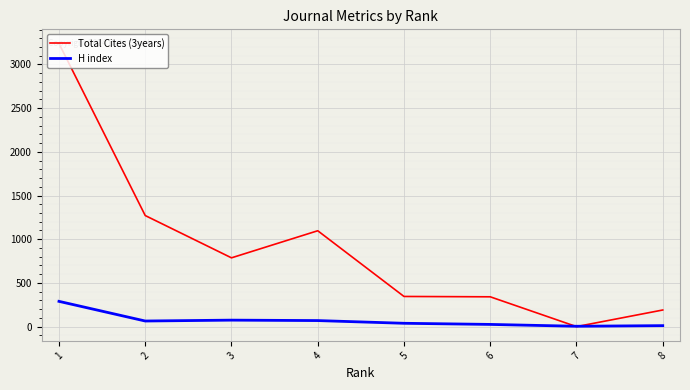

How many lines are shown in the chart?

2